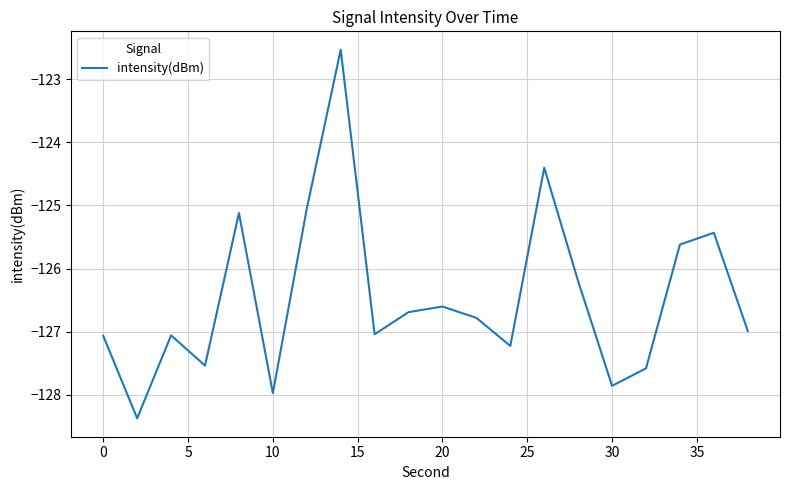

What is the smallest value displayed?

-128.4